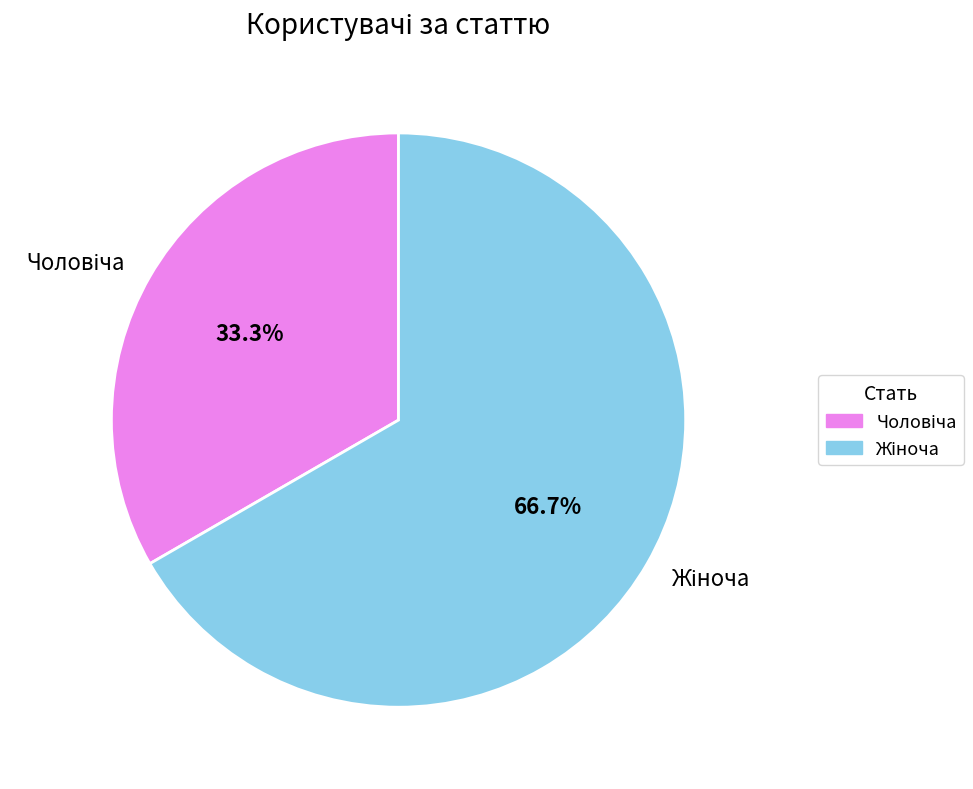

Does any single category account for the majority?

Yes